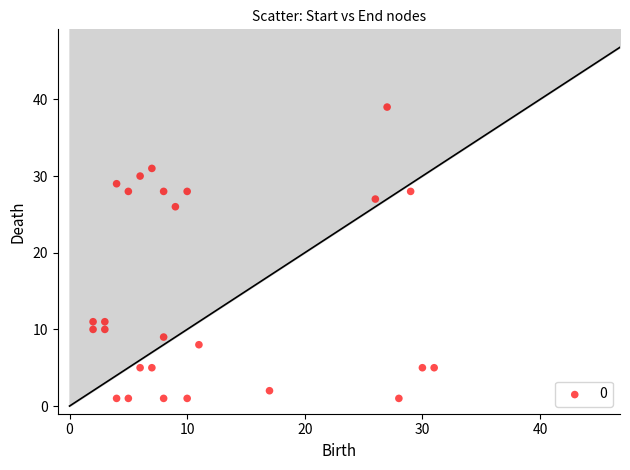

What is the range of X values (max minus min)?

29